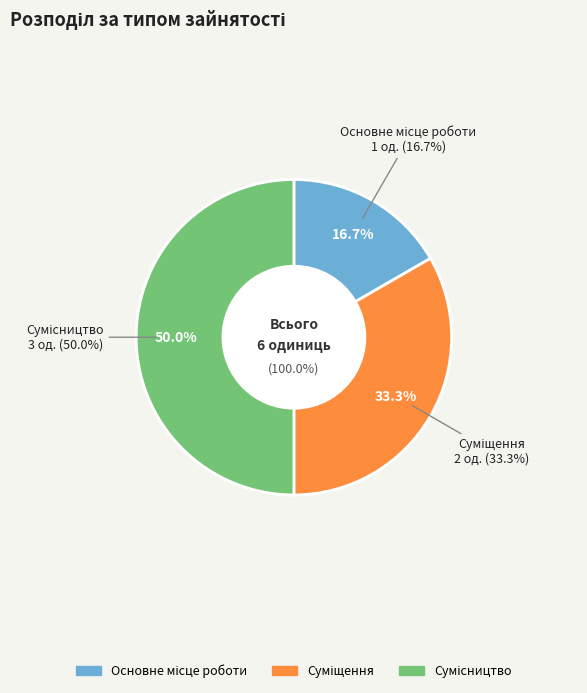

Rank the categories by value from highest to lowest.

Сумісництво, Суміщення, Основне місце роботи